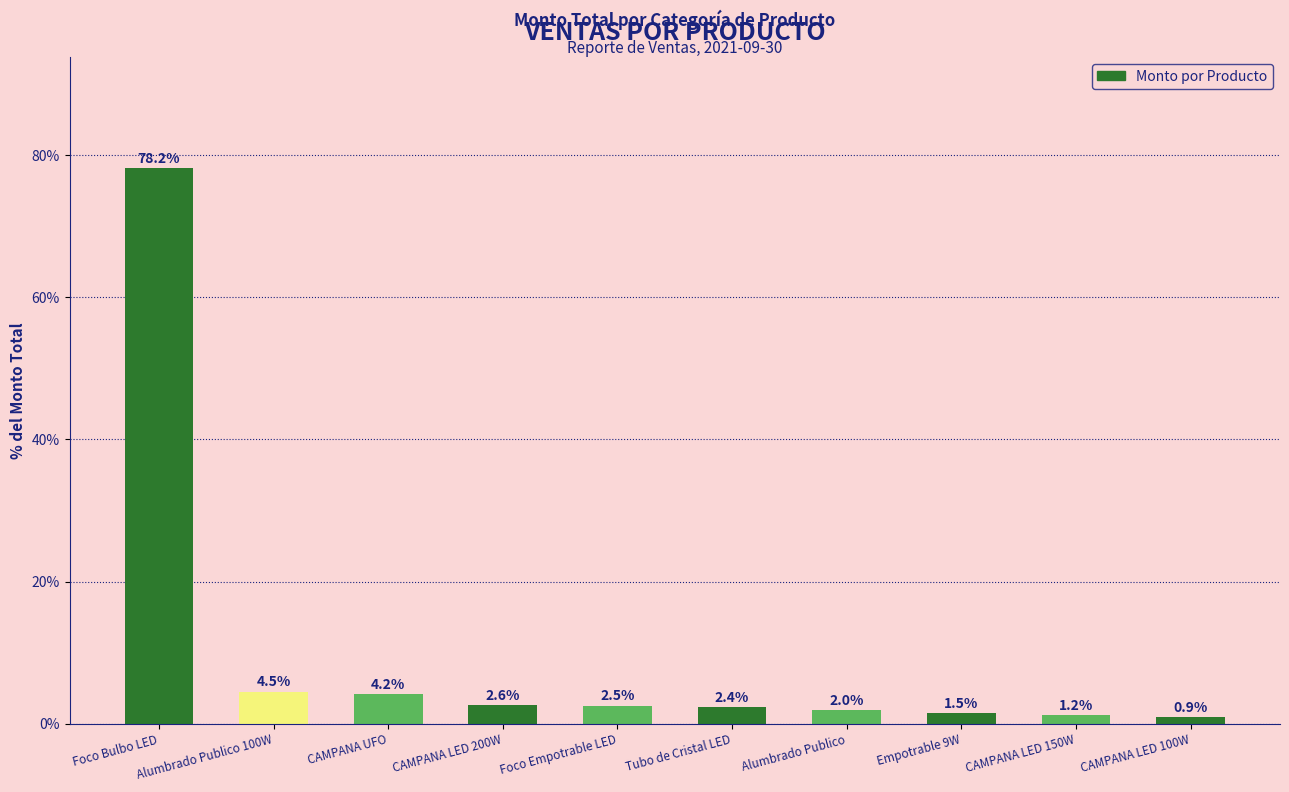

What is the smallest value displayed?

0.9